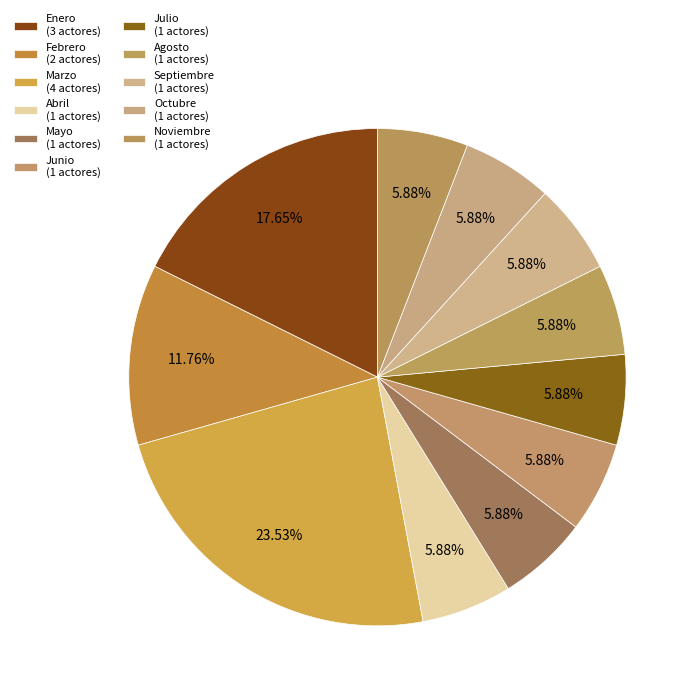

How many segments does this pie chart have?

11